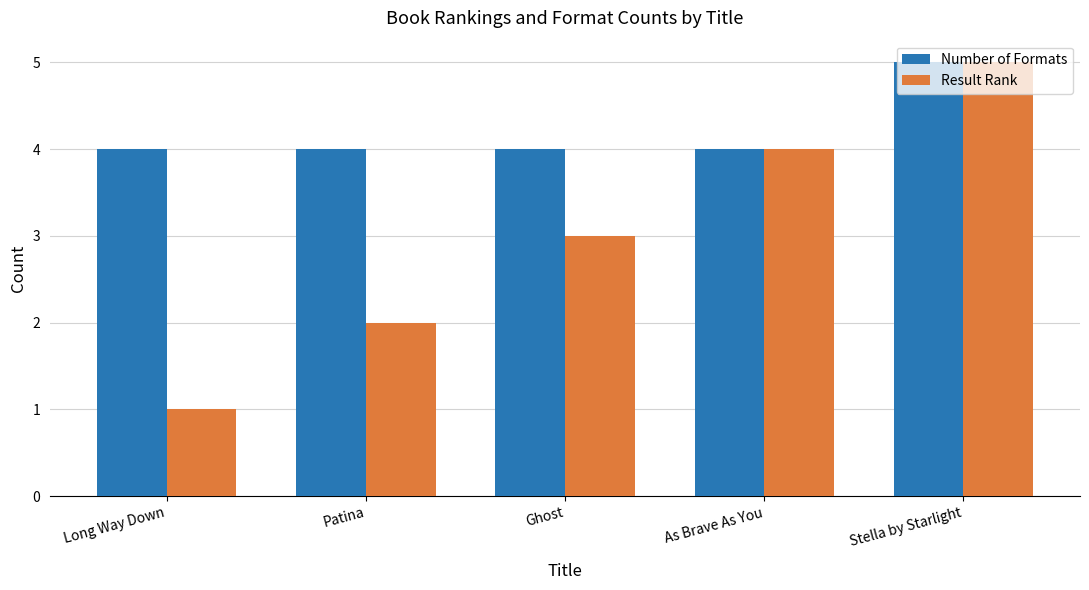

What is the difference between the Number of Formats values at Stella by Starlight and Ghost?

1